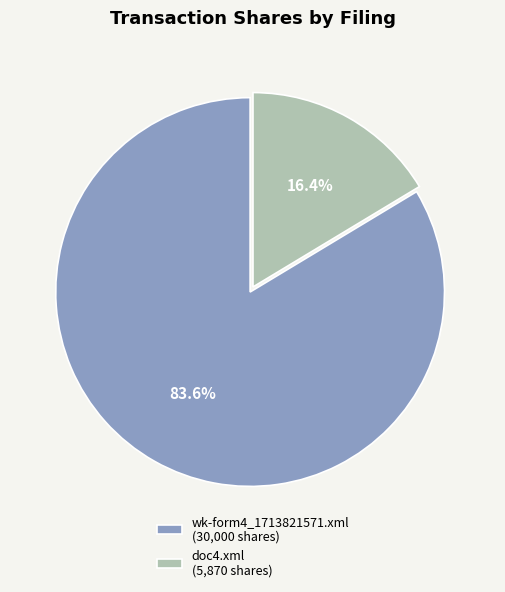

Is doc4.xml the majority of the pie?

No